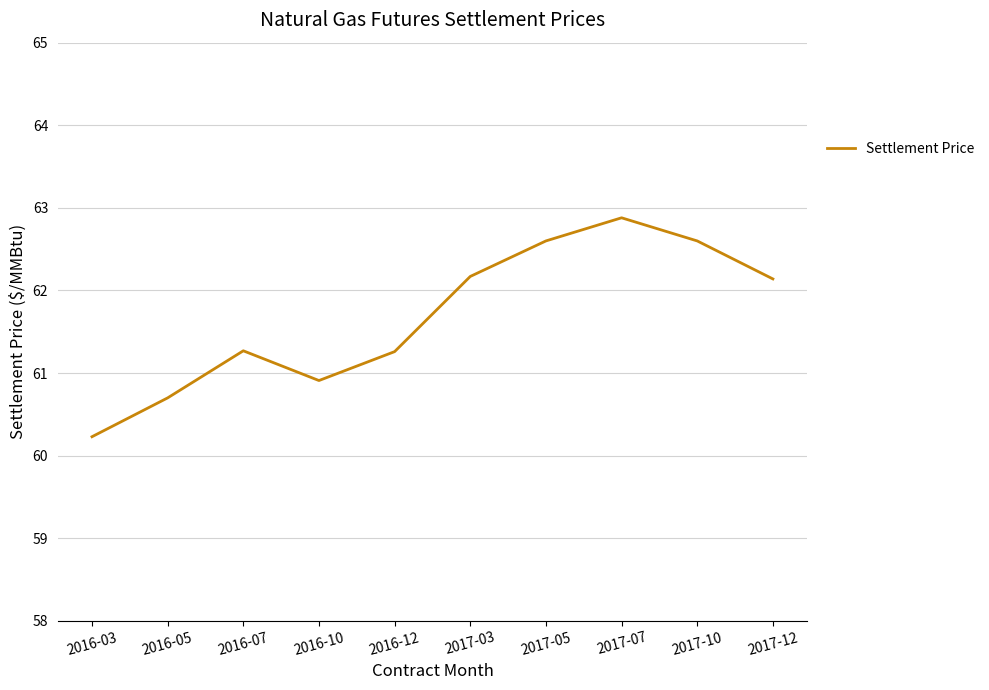

What is the ratio of the value at 2017-10 to the value at 2017-07?

1.0